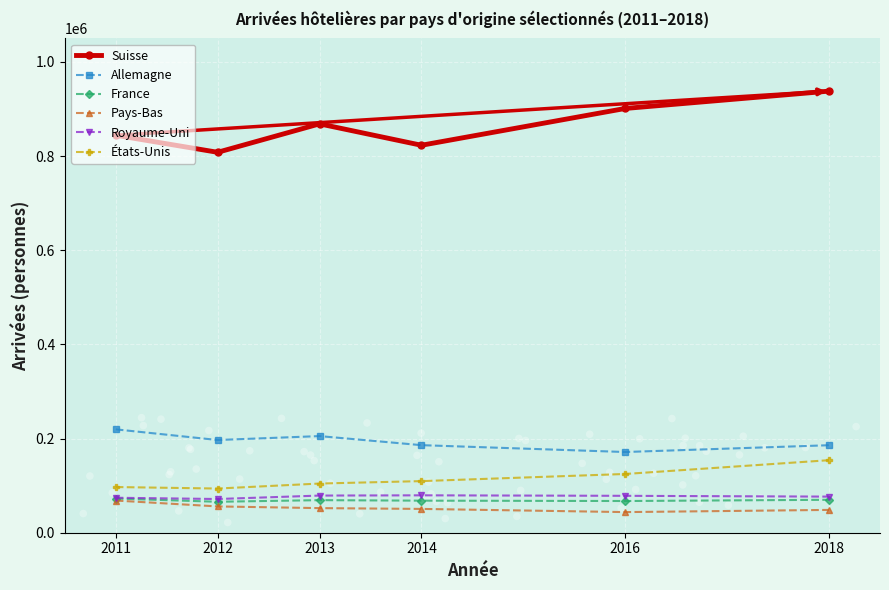

Is the value of États-Unis at 2014 greater than the value of Allemagne at 2013?

No